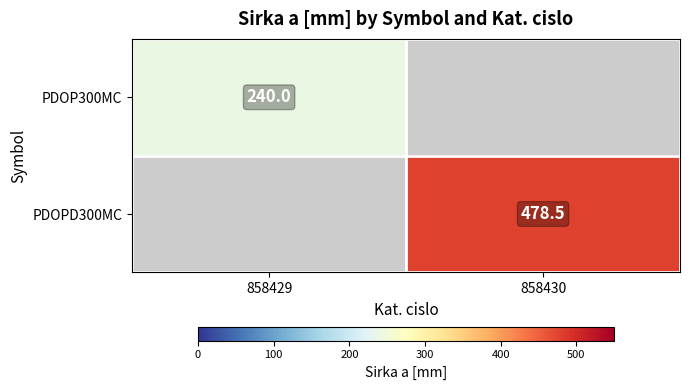

Is it true that PDOP300MC equals 377.5 at 858429?

False